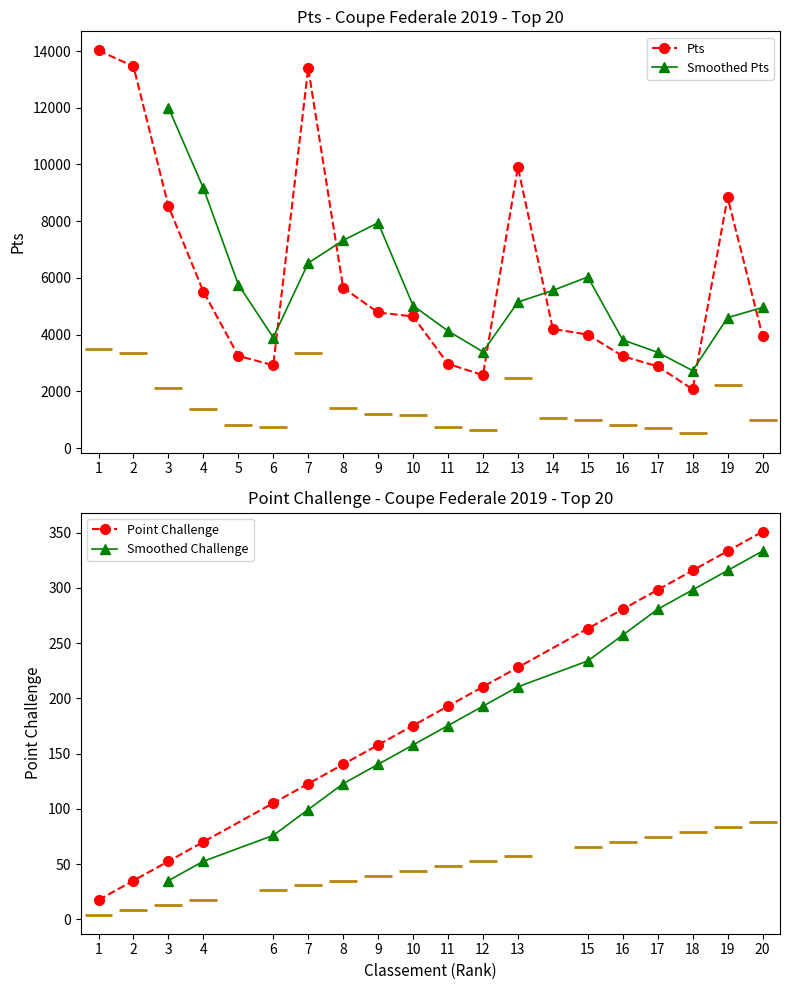

What is the ratio of the value at 4 to the value at 18?

2.7